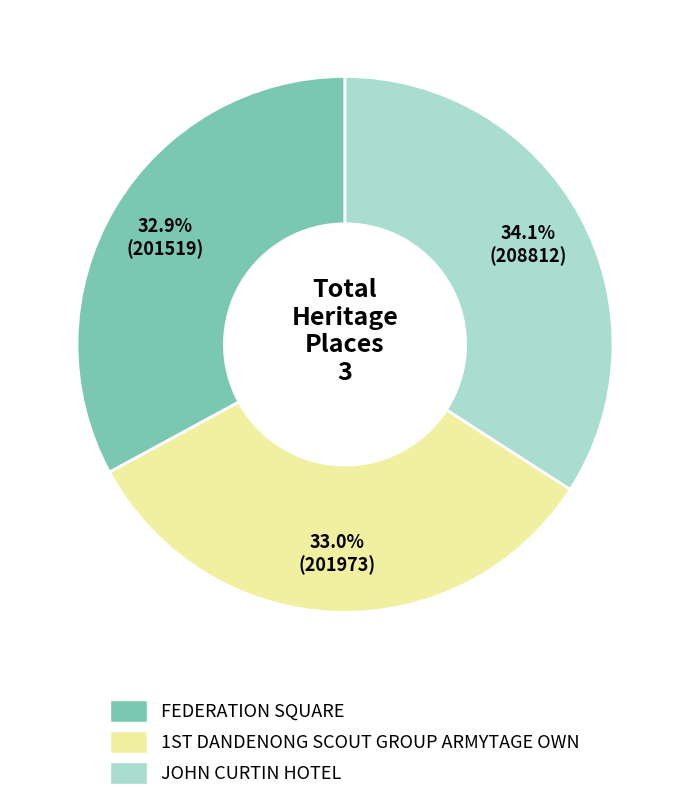

How many slices are in this pie chart?

3